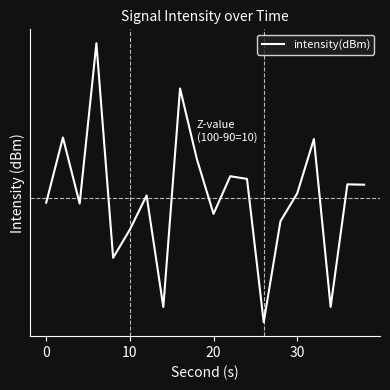

What is the value of the 7th point from the left?

-123.9